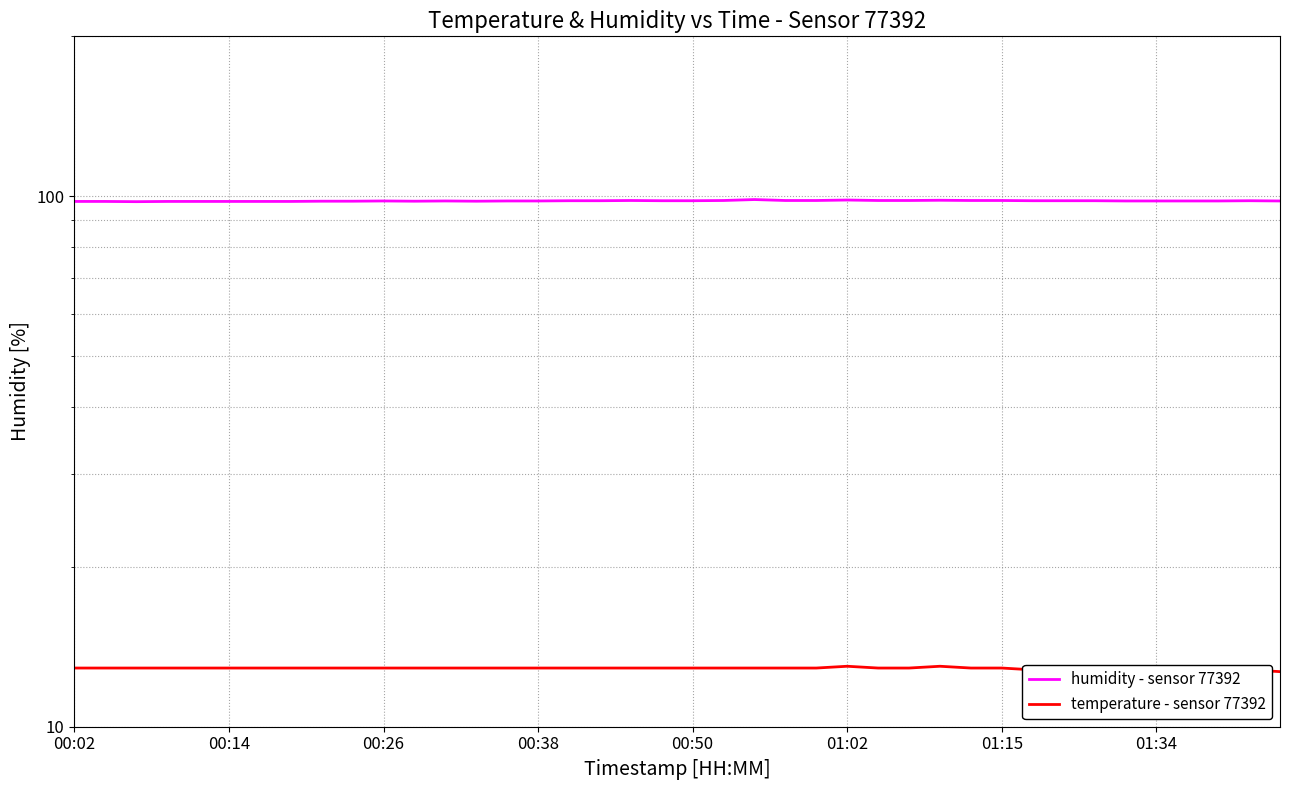

True or false: temperature - sensor 77392 and humidity - sensor 77392 intersect in this chart.

False